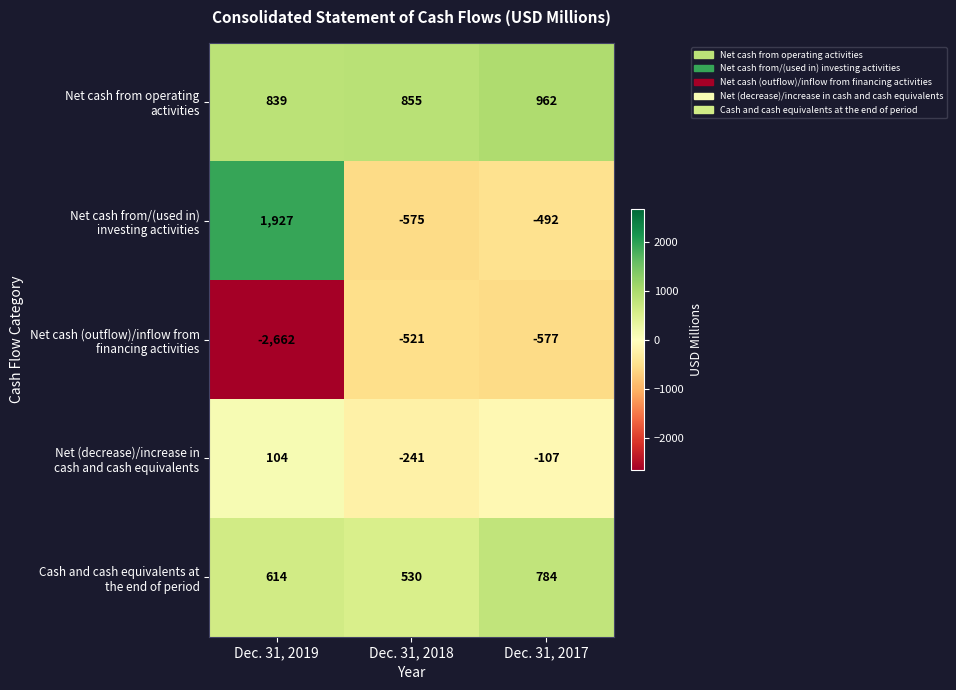

What is the spread (max minus min) of values at Dec. 31, 2019?

4589